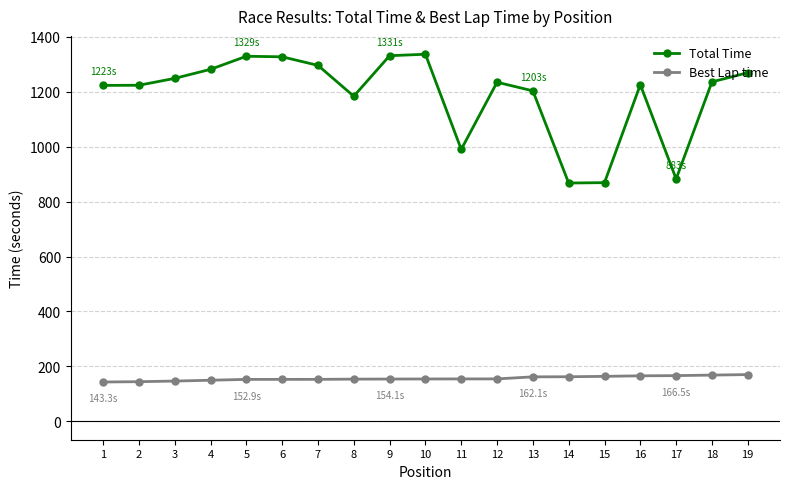

Rank the series by their maximum value, from highest to lowest.

Total Time, Best Lap time